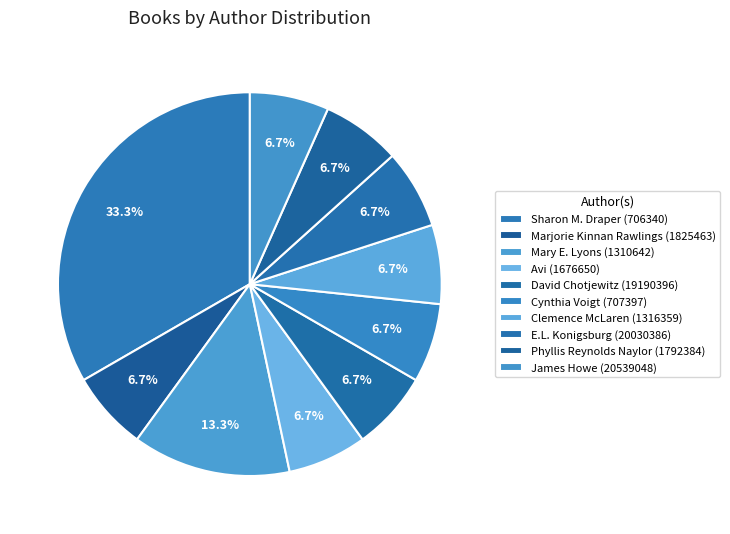

How many segments does this pie chart have?

10